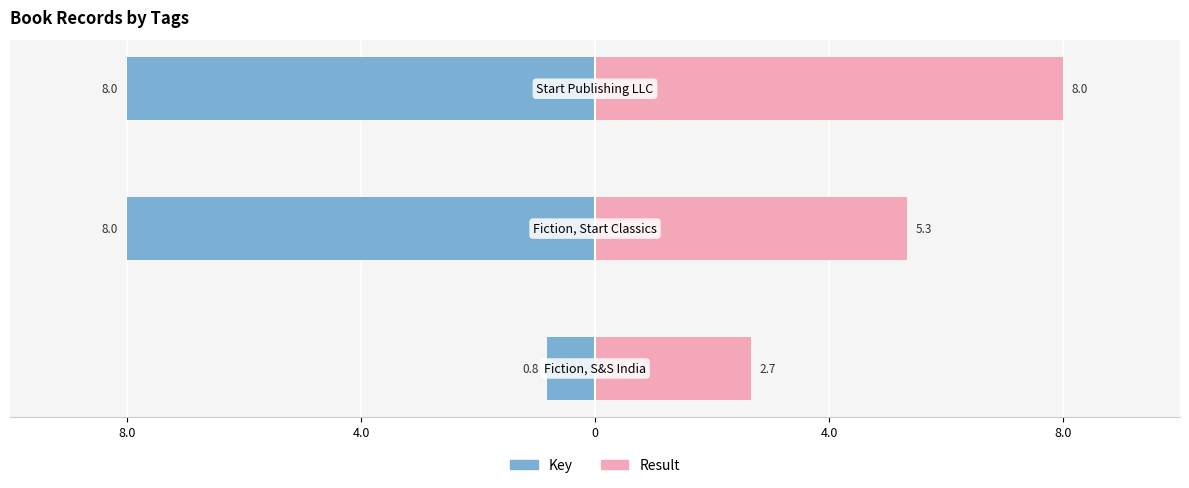

What value does the Key series have at 0?

-8.0